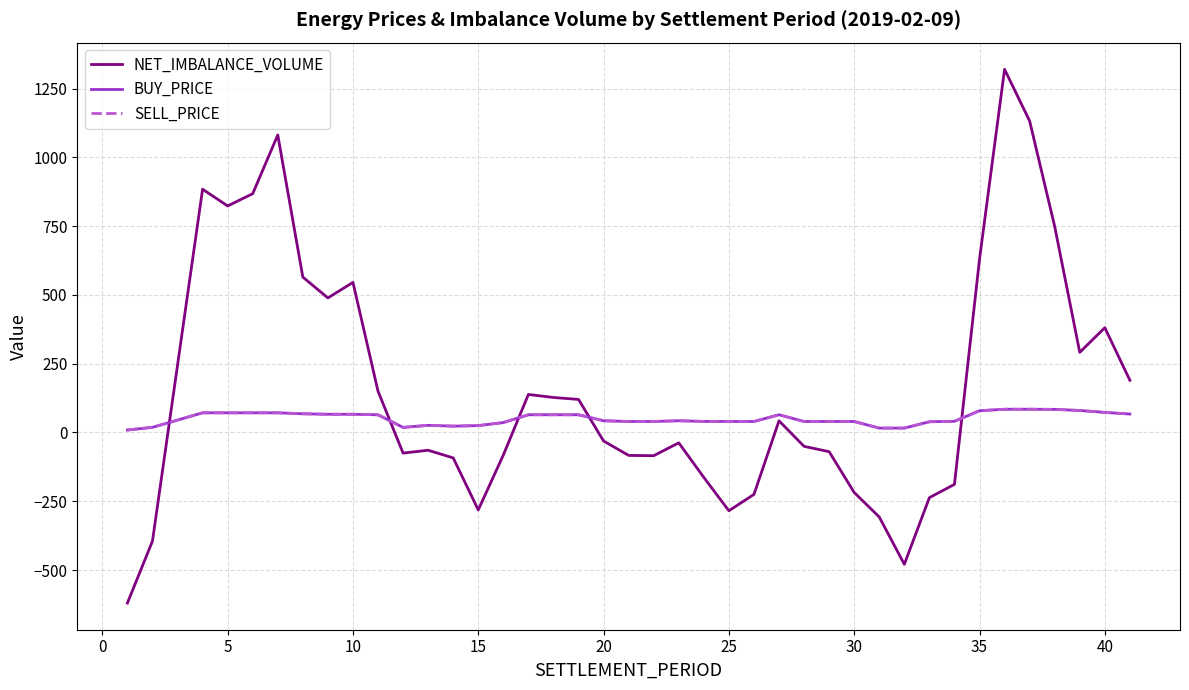

Is this an area chart (filled region under the line)?

No